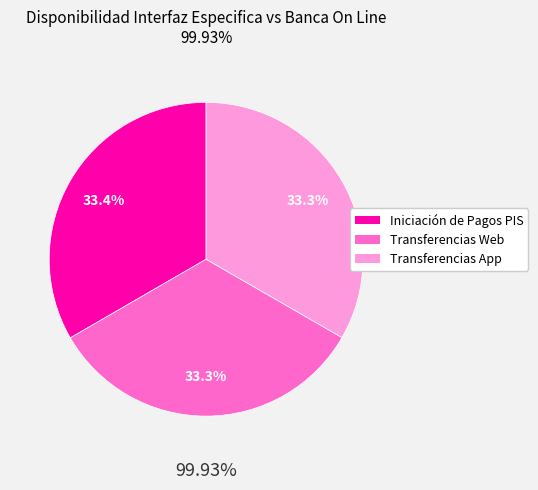

How many slices are in this pie chart?

3